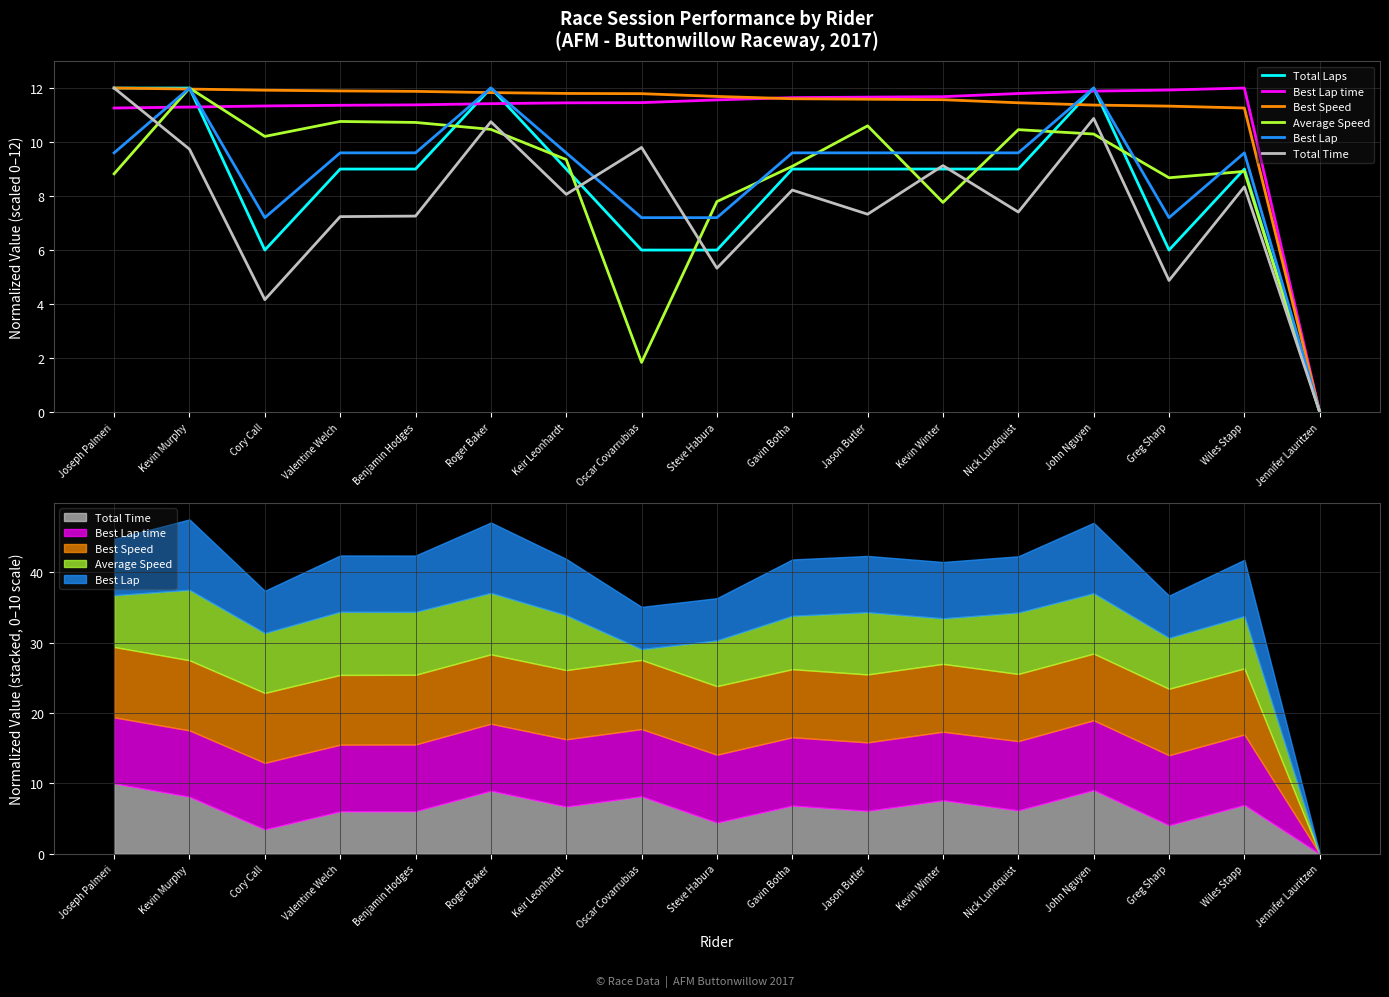

What are all the series names shown in the legend?

Total Laps, Best Lap time, Best Speed, Average Speed, Best Lap, Total Time